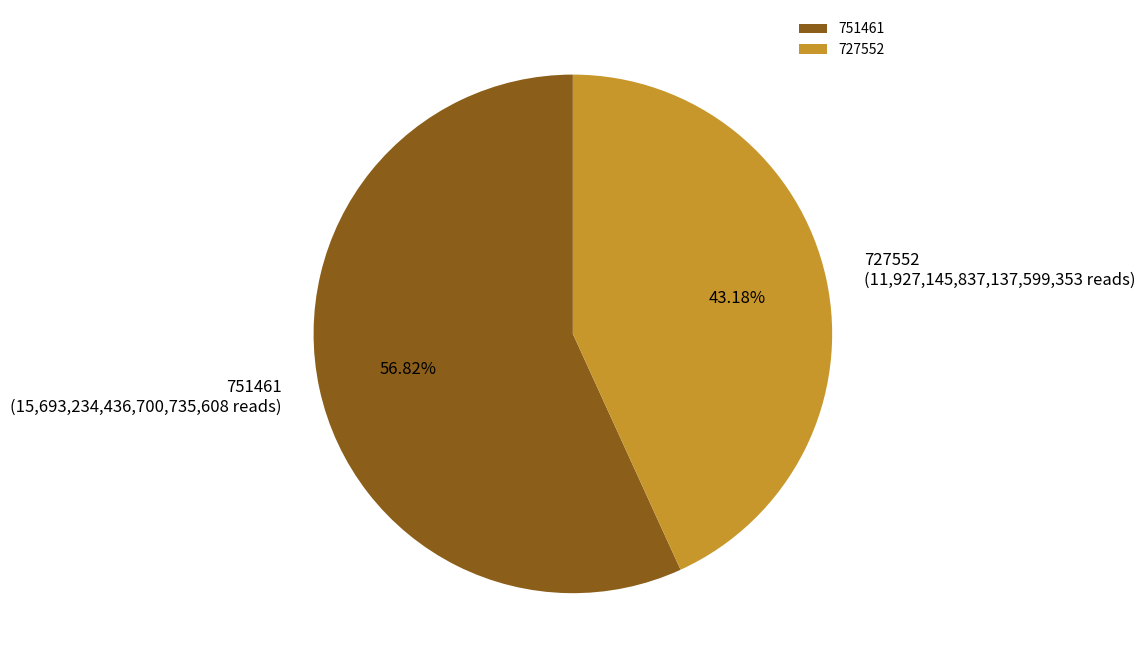

Which has a higher value, 751461 or 727552?

751461